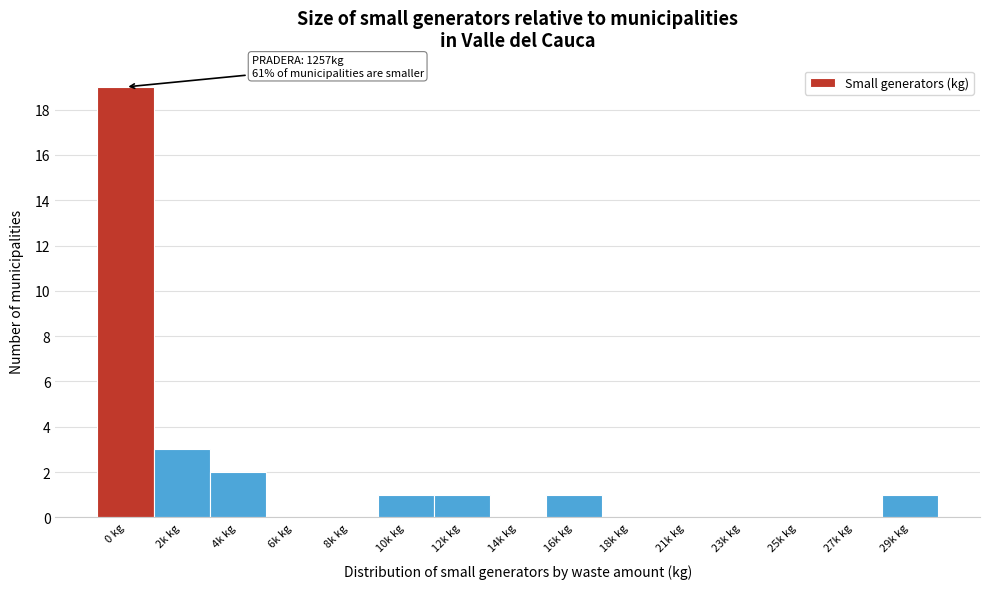

What is the greatest value displayed?

19